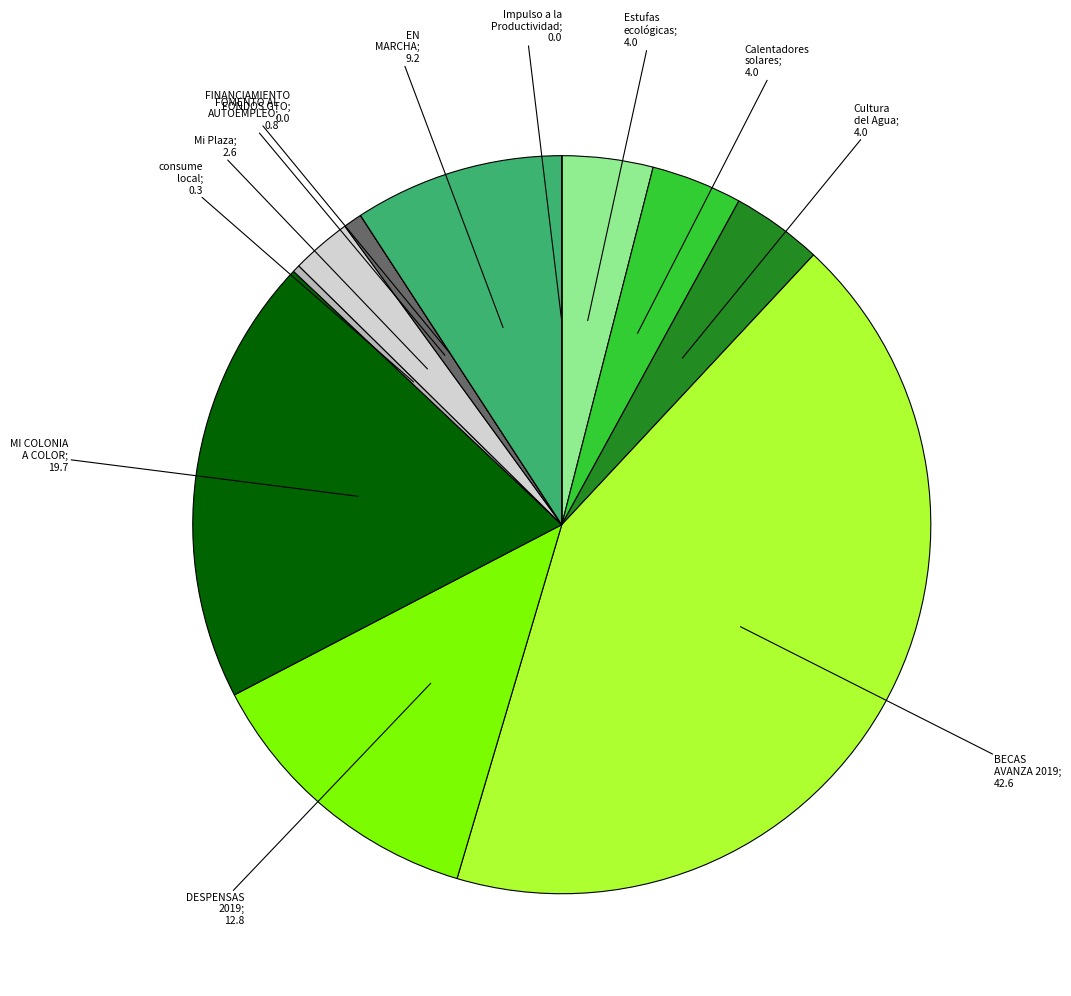

Which slice is the largest?

BECAS AVANZA 2019